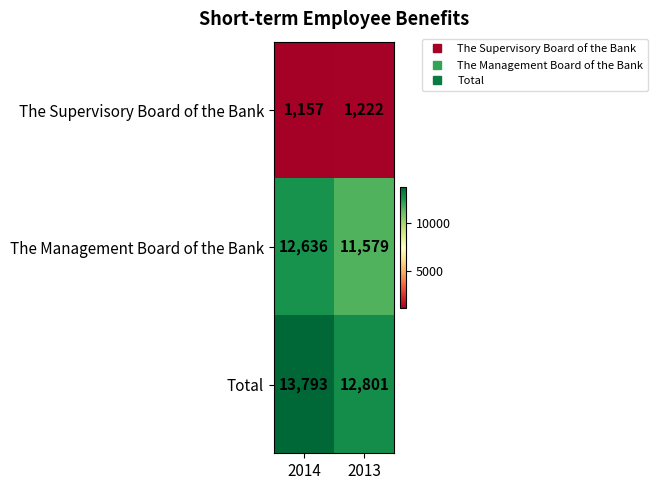

True or false: Total has a value of 21036 at 2014.

False